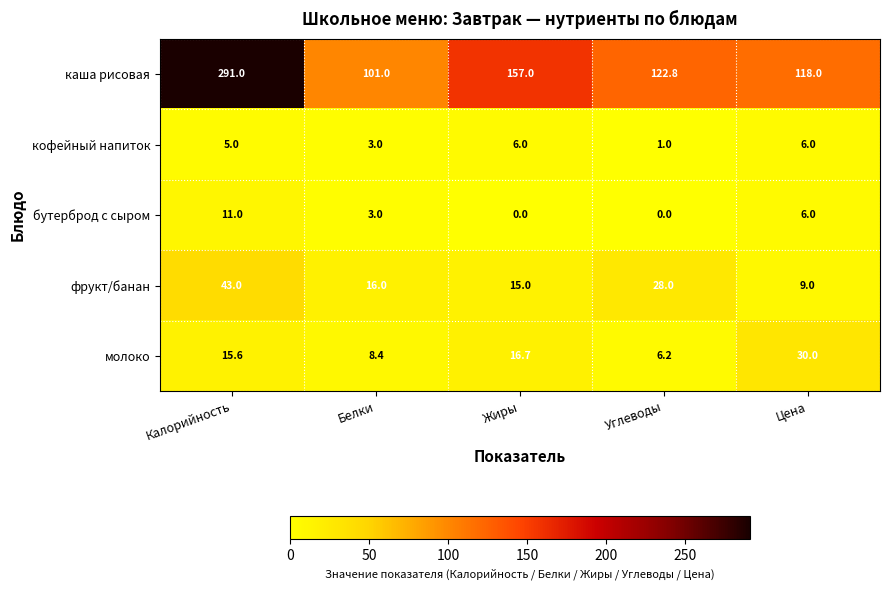

At which label is бутерброд с сыром closest to 5?

Цена